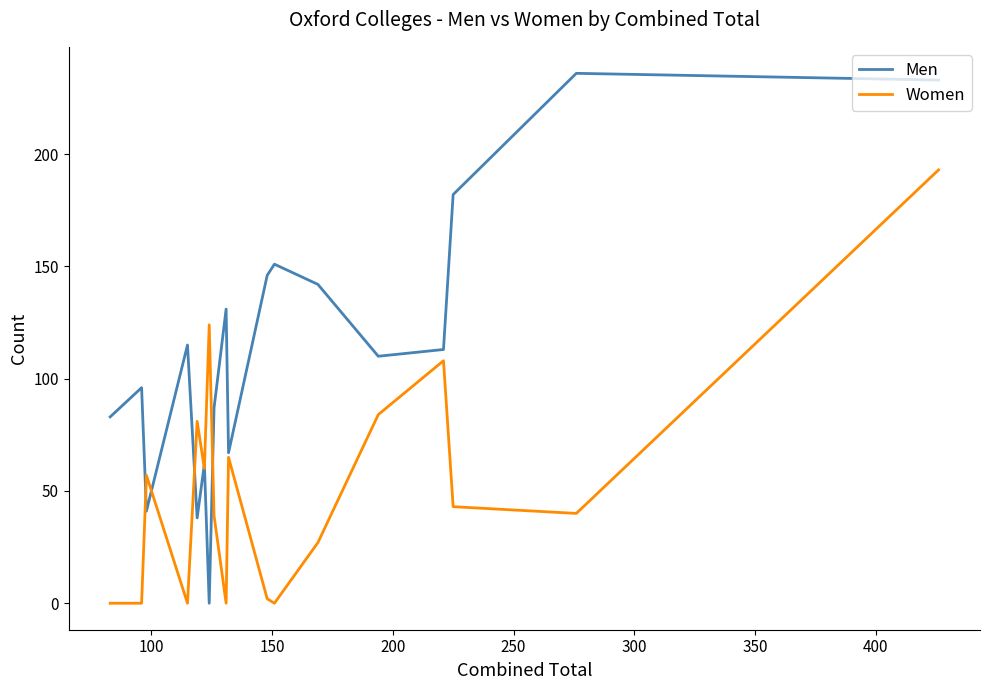

How many data points in Women are above 40?

9